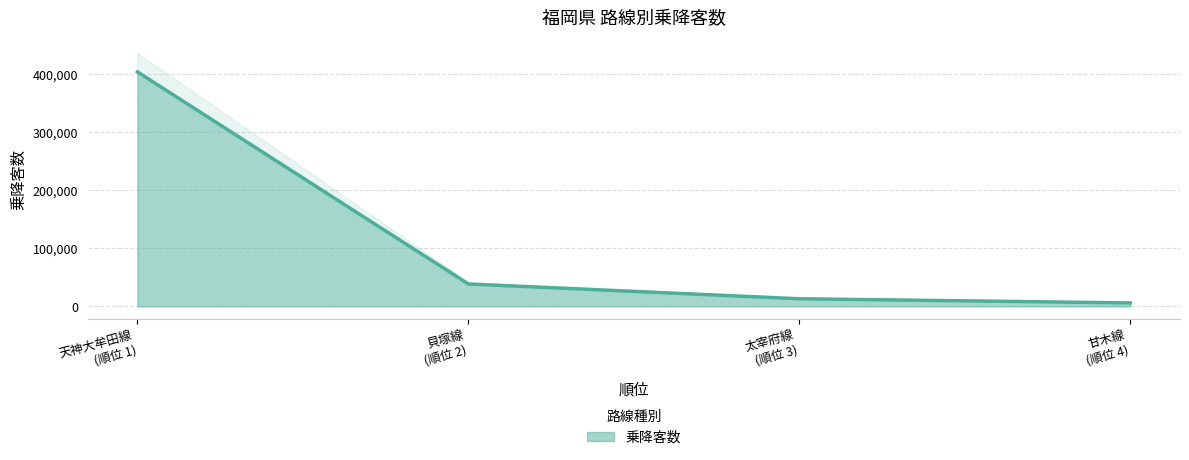

True or false: 乗降客数 has more than 2 points higher than both neighbors.

False